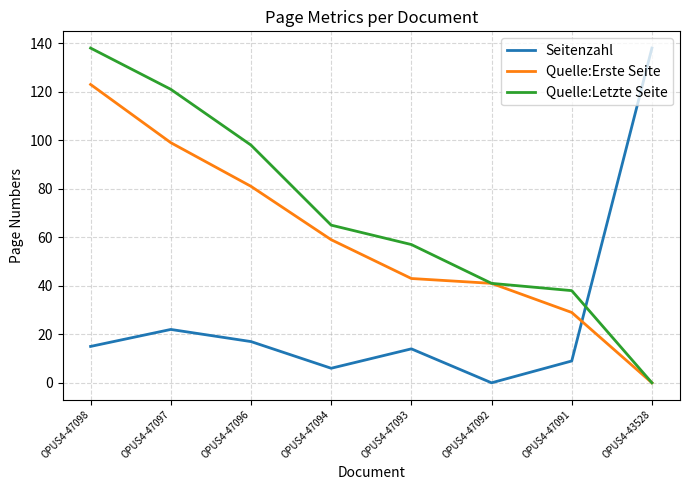

How many distinct data groups are displayed?

3